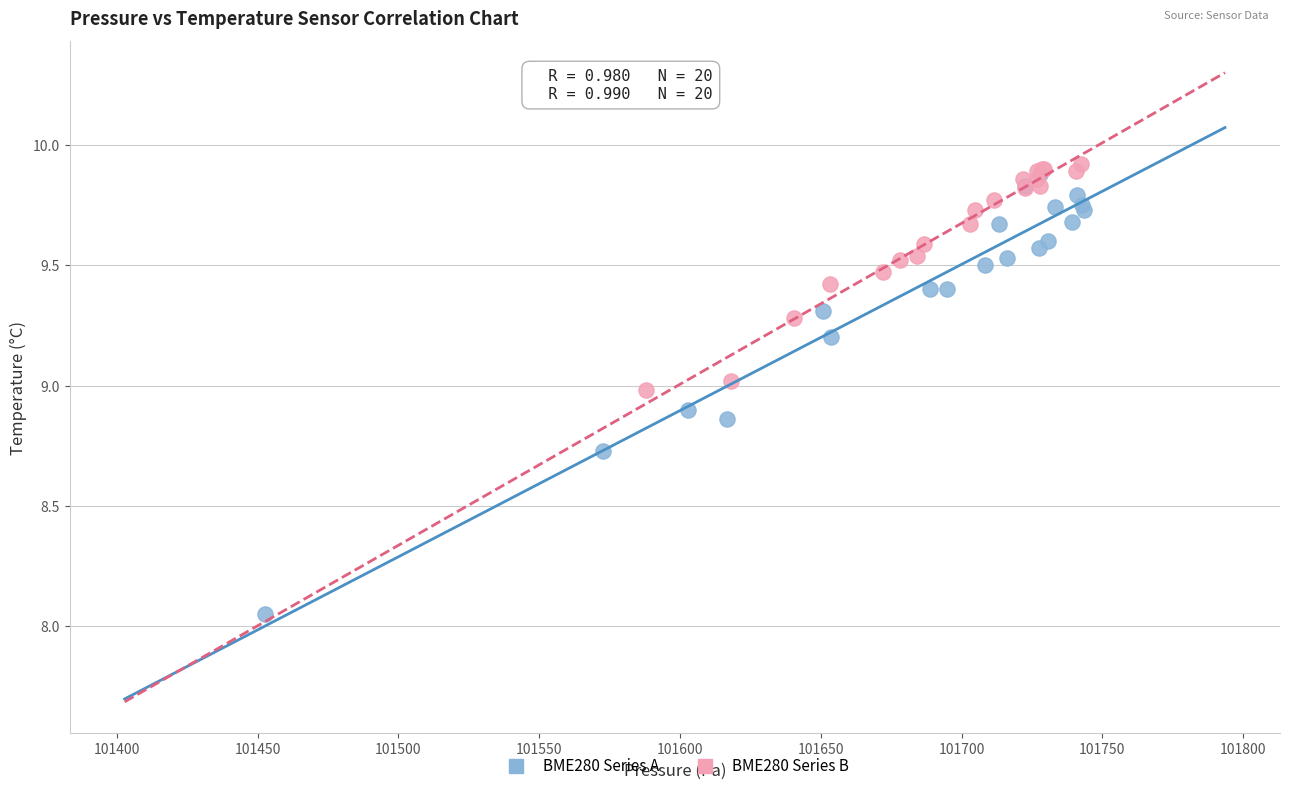

Which series reaches the maximum Y coordinate?

BME280 Series B